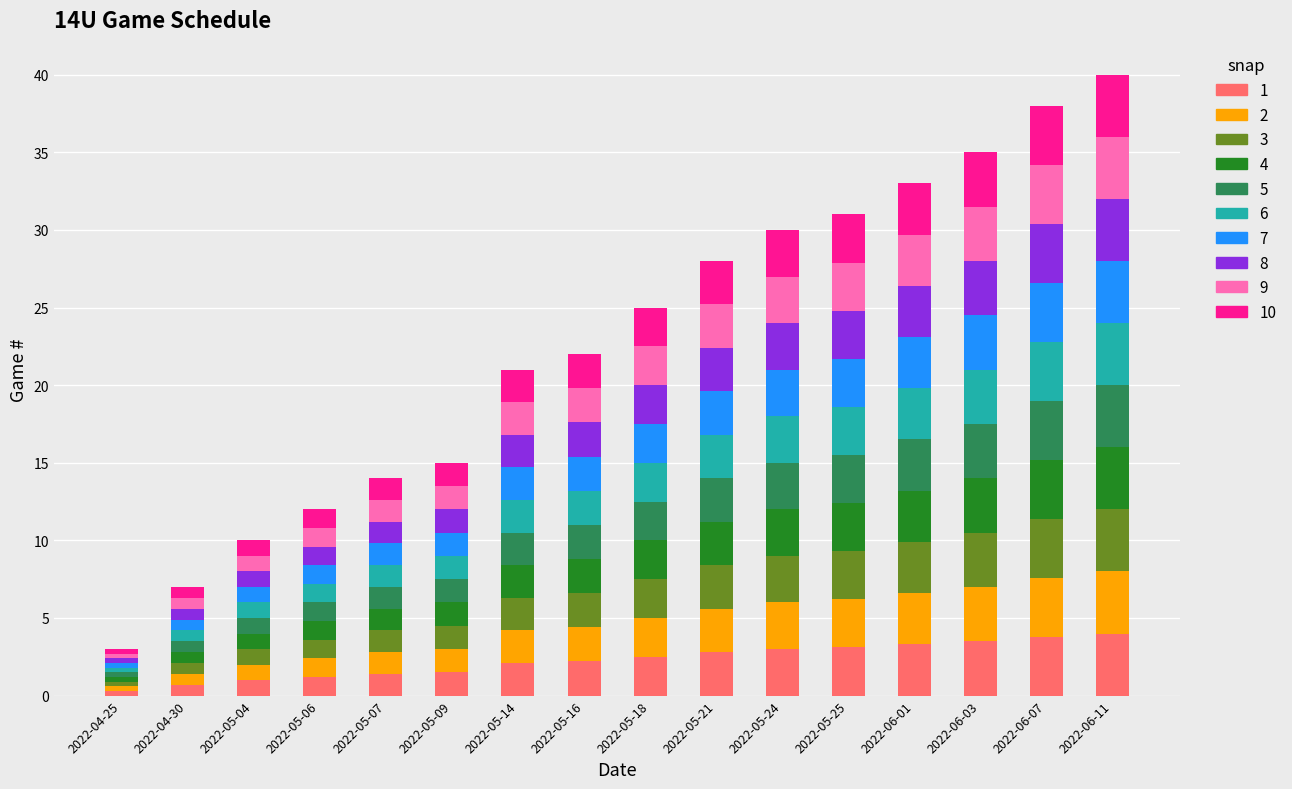

What is the total value across all series at 2022-05-25?

31.0